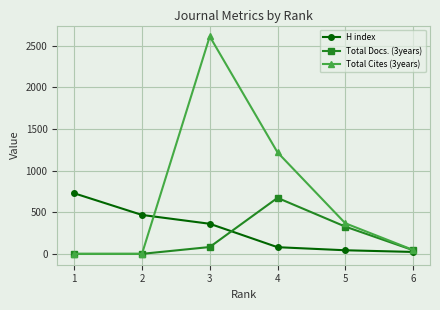

What is the difference between the second highest and second lowest values in the H index series?

424